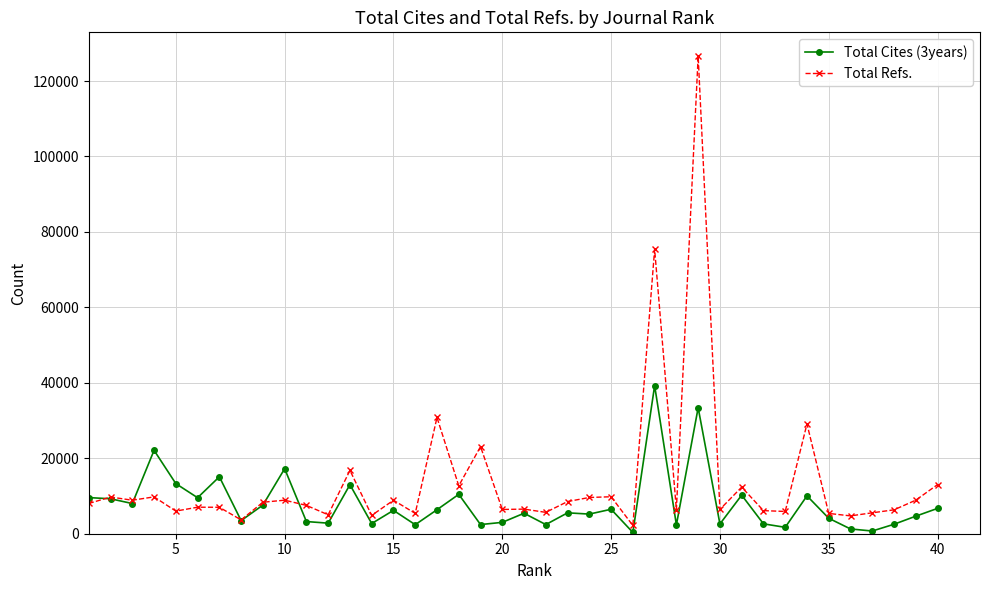

What is the difference between the maximum and minimum values in the Total Cites (3years) series?

38914